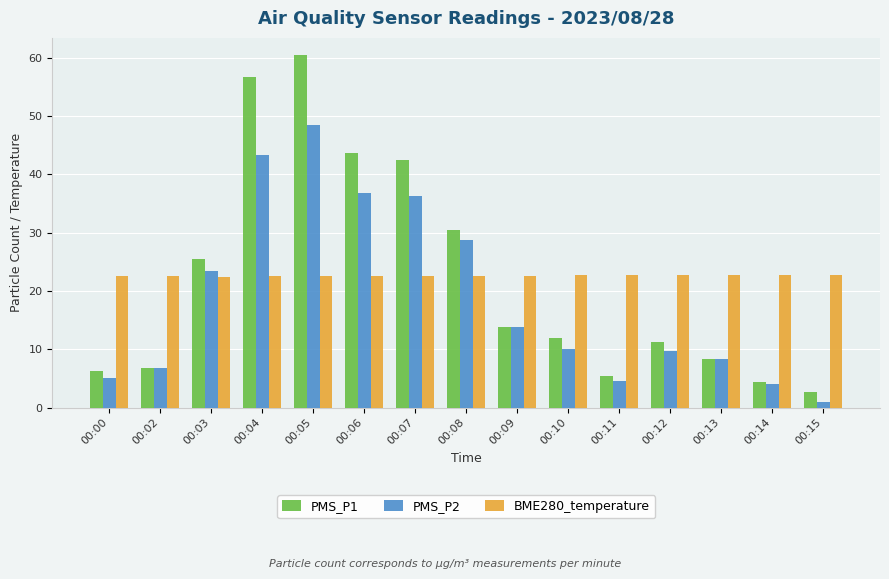

What is the value of the BME280_temperature bar at the 10th from the left?

22.7